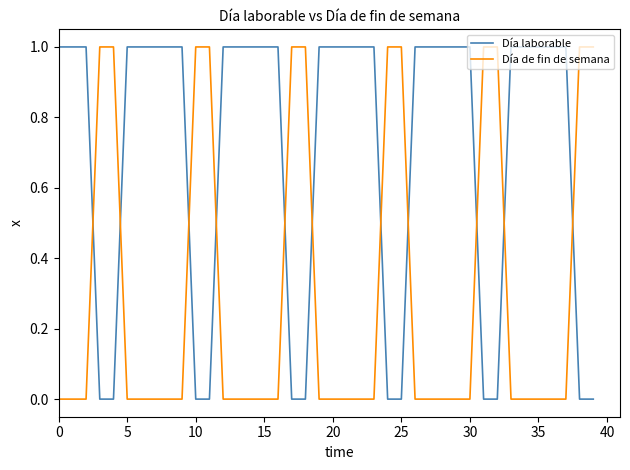

Reading left to right, what are all the values shown in this chart?

Día laborable: 1	1	1	0	0	1	1	1	1	1	0	0	1	1	1	1	1	0	0	1	1	1	1	1	0	0	1	1	1	1	1	0	0	1	1	1	1	1	0	0
Día de fin de semana: 0	0	0	1	1	0	0	0	0	0	1	1	0	0	0	0	0	1	1	0	0	0	0	0	1	1	0	0	0	0	0	1	1	0	0	0	0	0	1	1